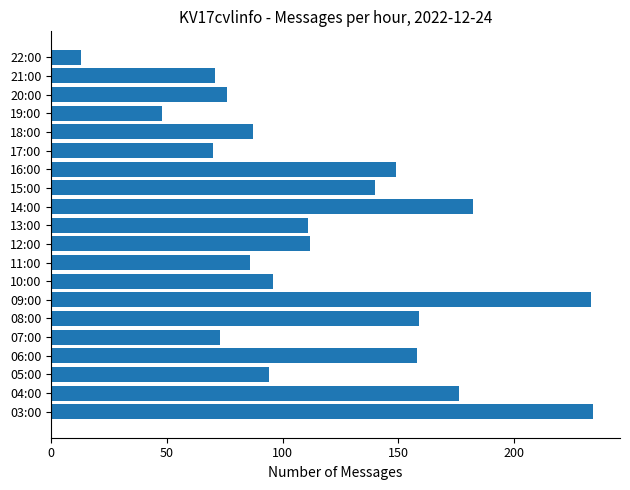

What is the difference between the maximum and second lowest values?

186